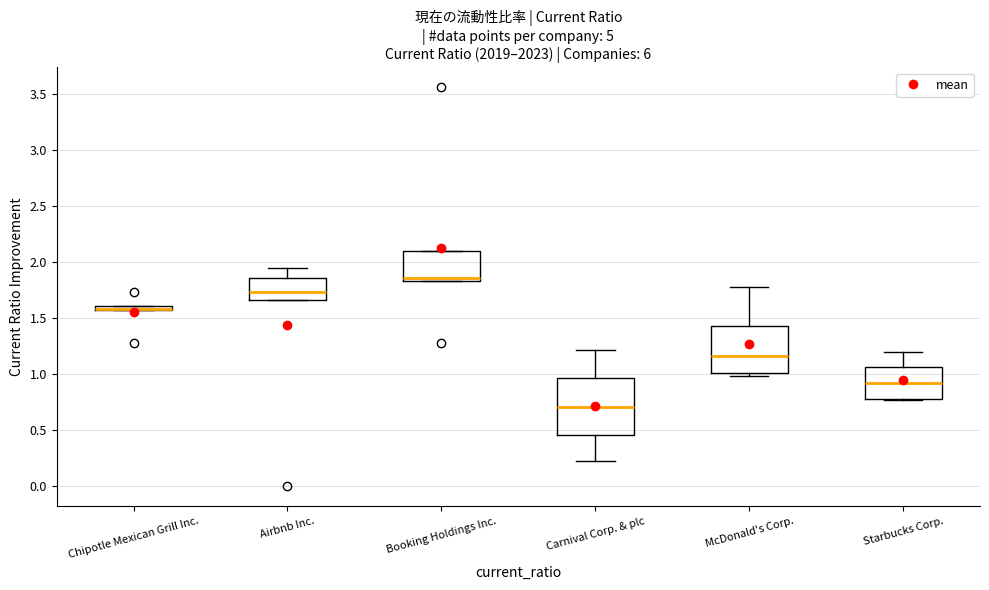

Which box is the tallest, from its lower edge to its upper edge?

Carnival Corp. & plc